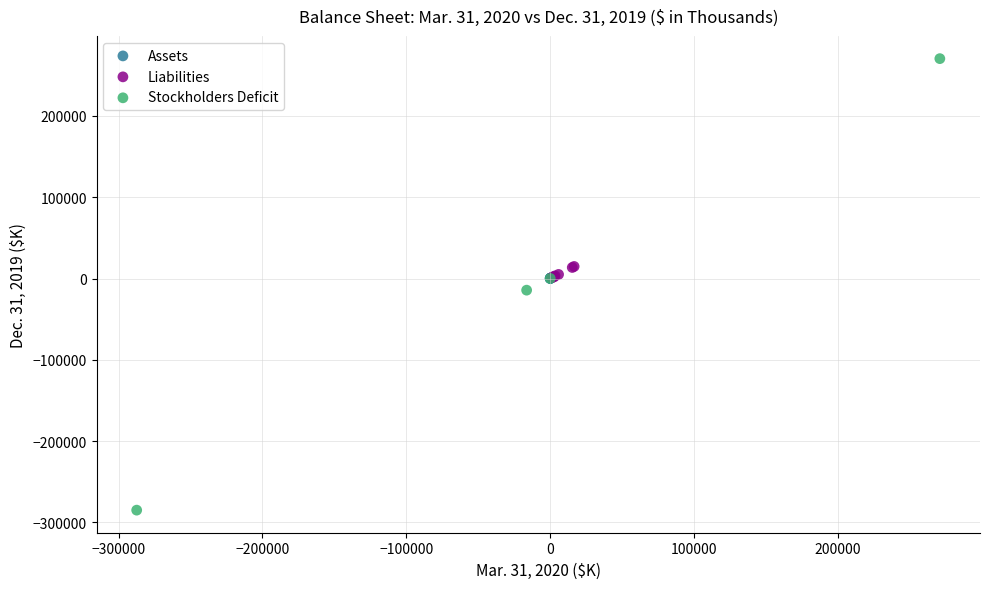

Which series contains the lowest Y value?

Stockholders Deficit